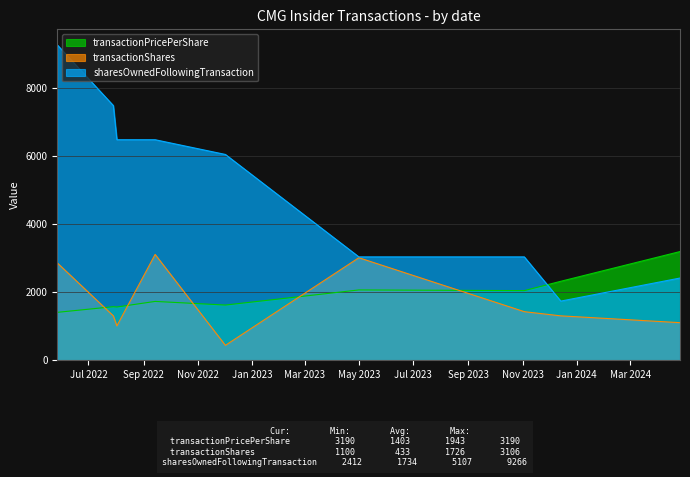

How many lines are shown in the chart?

3